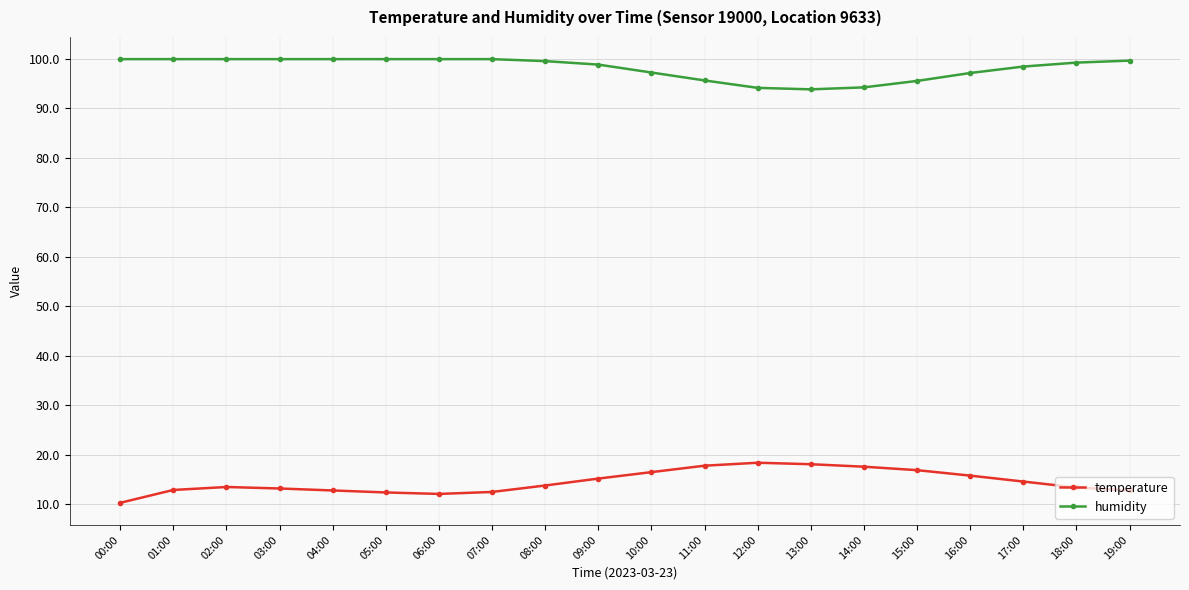

How many lines are shown in the chart?

2